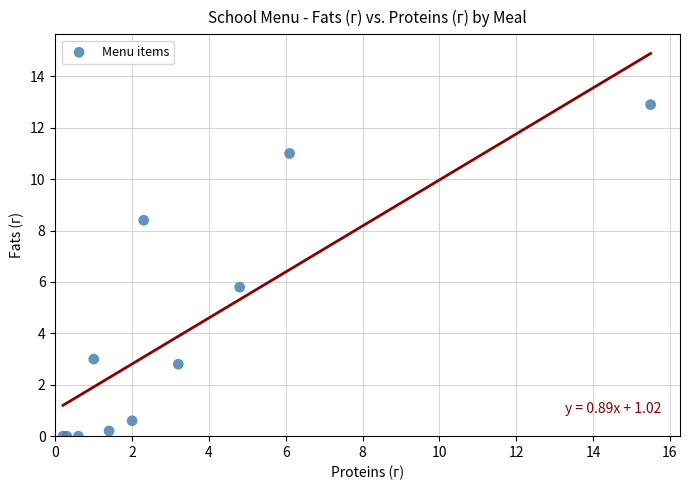

What Y value in the scatter plot is closest to 6?

5.8